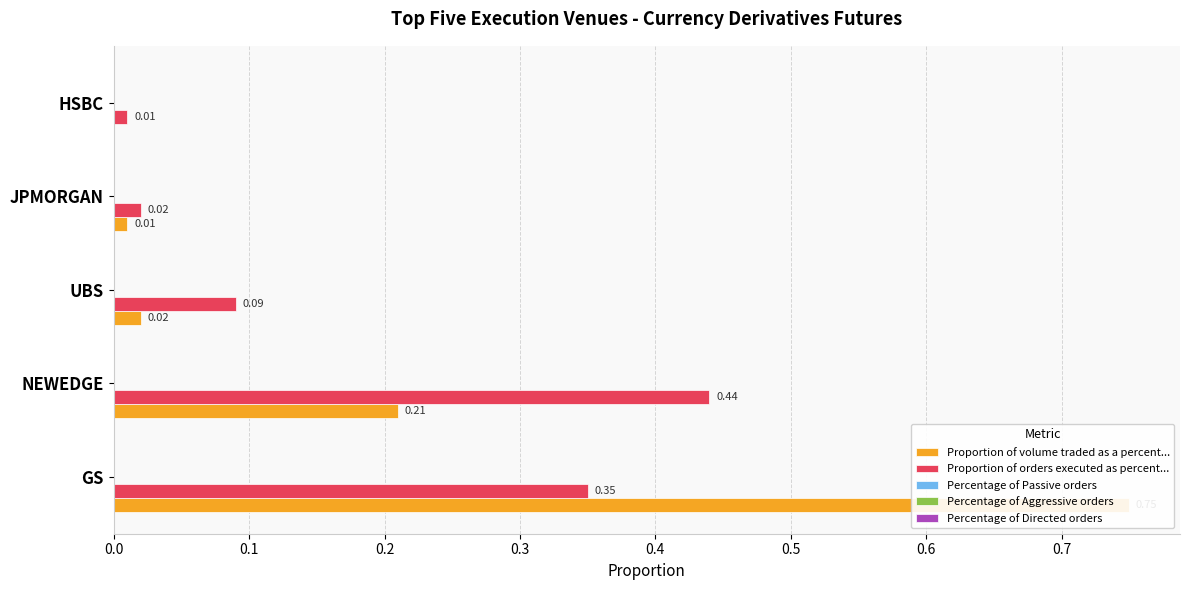

What is the value of the Proportion of volume traded as a percent... bar at the 1st from the left?

0.8